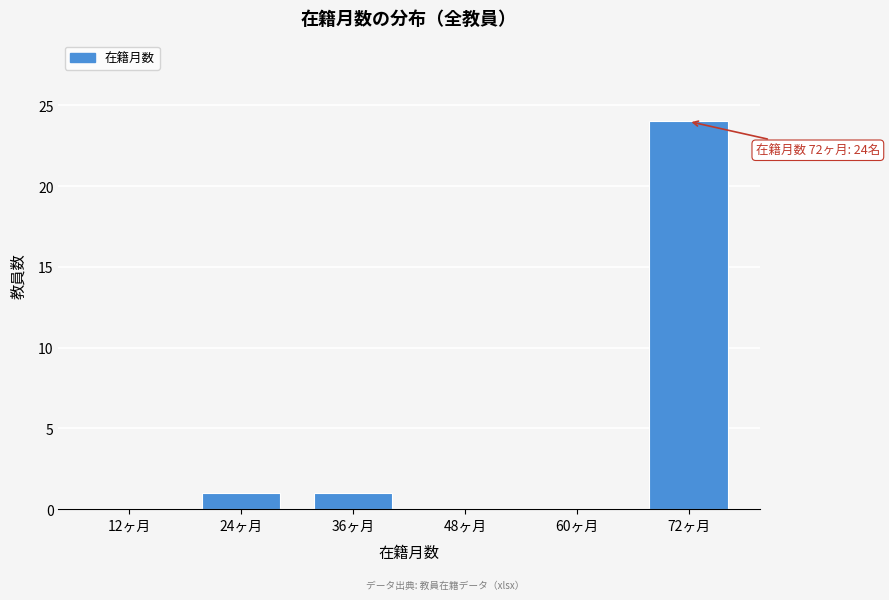

Reading left to right, transcribe all the data shown in this chart.

12ヶ月=0	24ヶ月=1	36ヶ月=1	48ヶ月=0	60ヶ月=0	72ヶ月=24